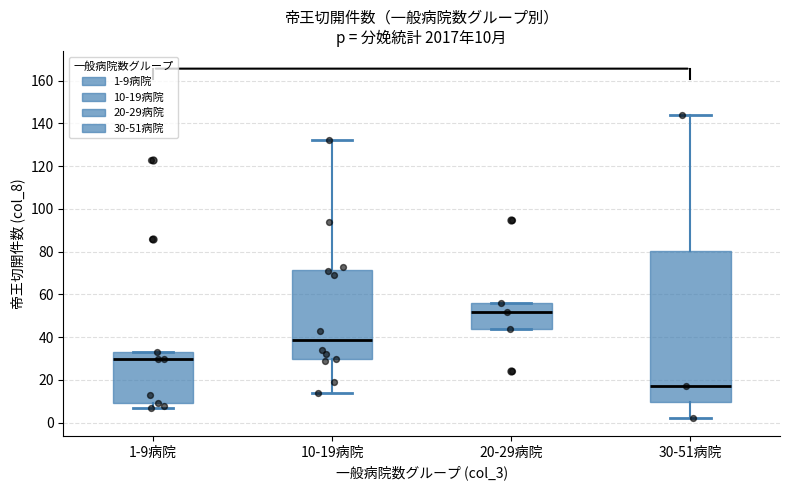

Which box is the tallest, from its lower edge to its upper edge?

30-51病院